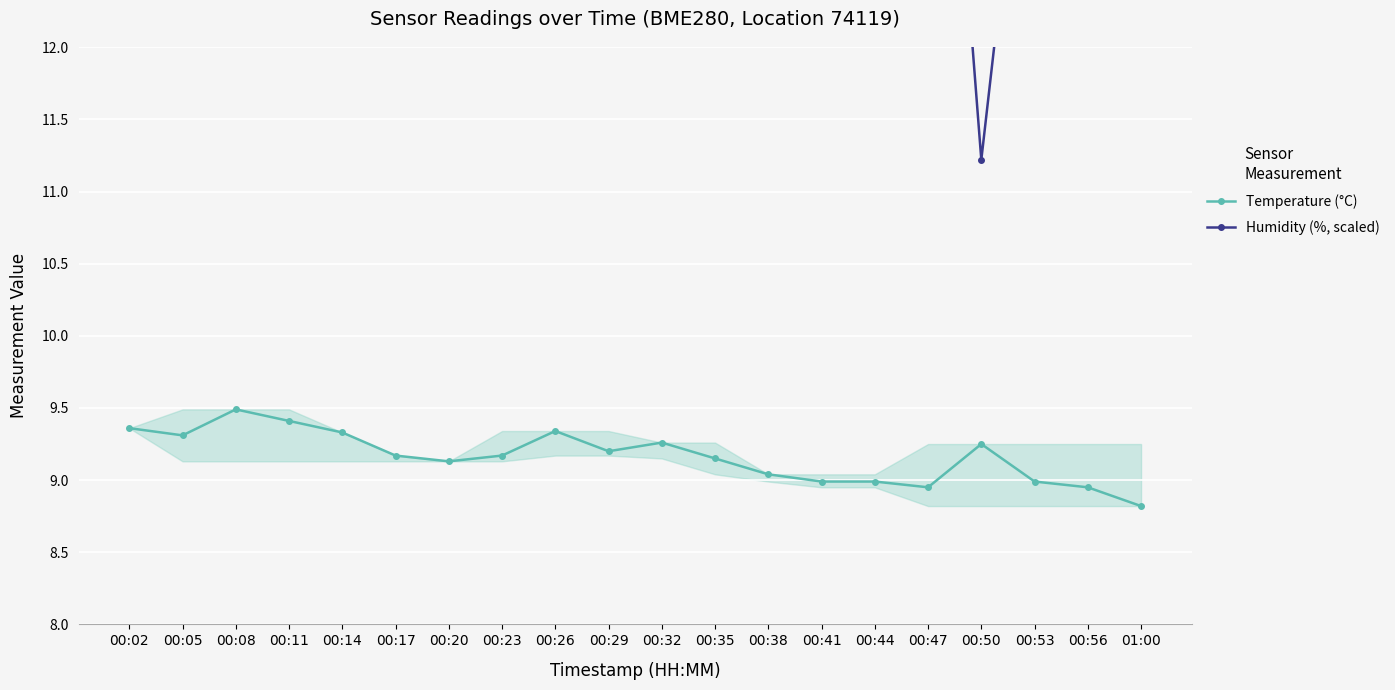

True or false: Humidity (%, scaled) and Temperature (°C) cross at least once.

False